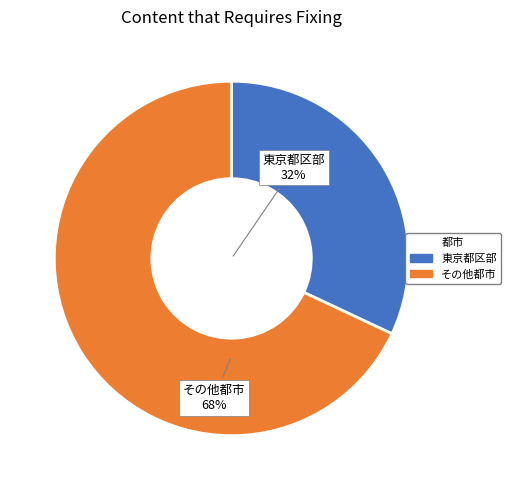

What is the smallest slice in the pie chart?

東京都区部